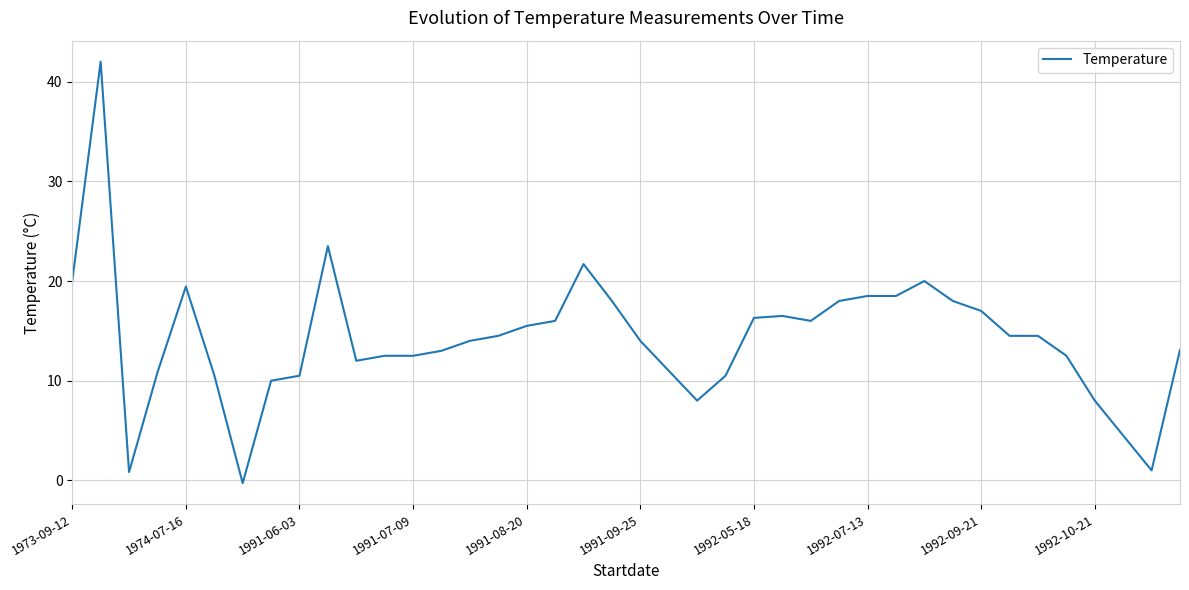

What is the maximum value shown in the chart?

42.0